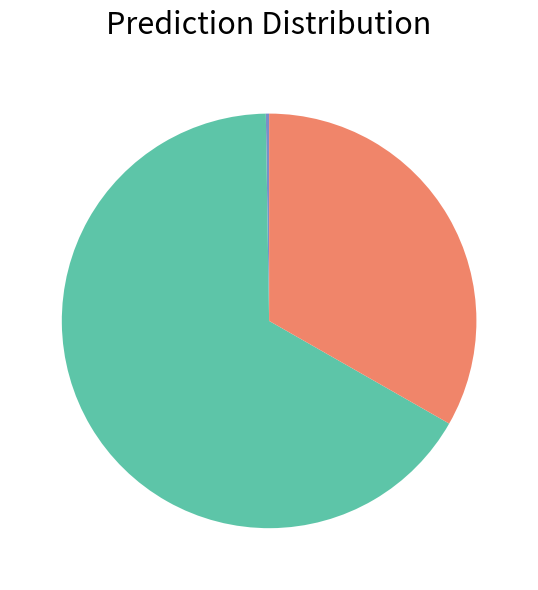

Does any single category account for the majority?

Yes